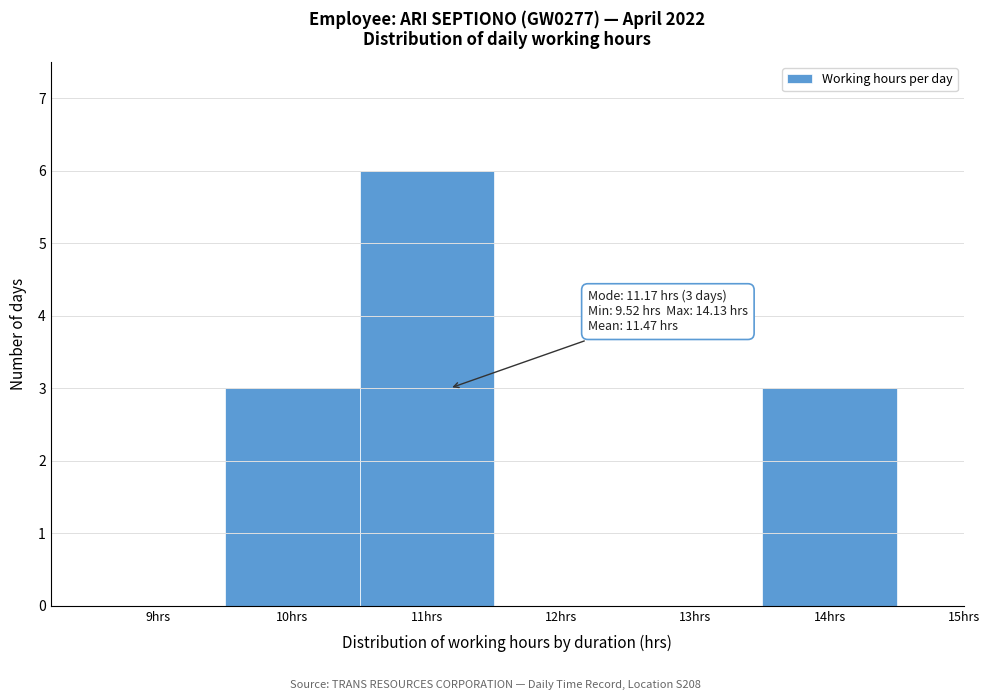

Which range on the x-axis has the tallest bar?

10.5 to 11.5